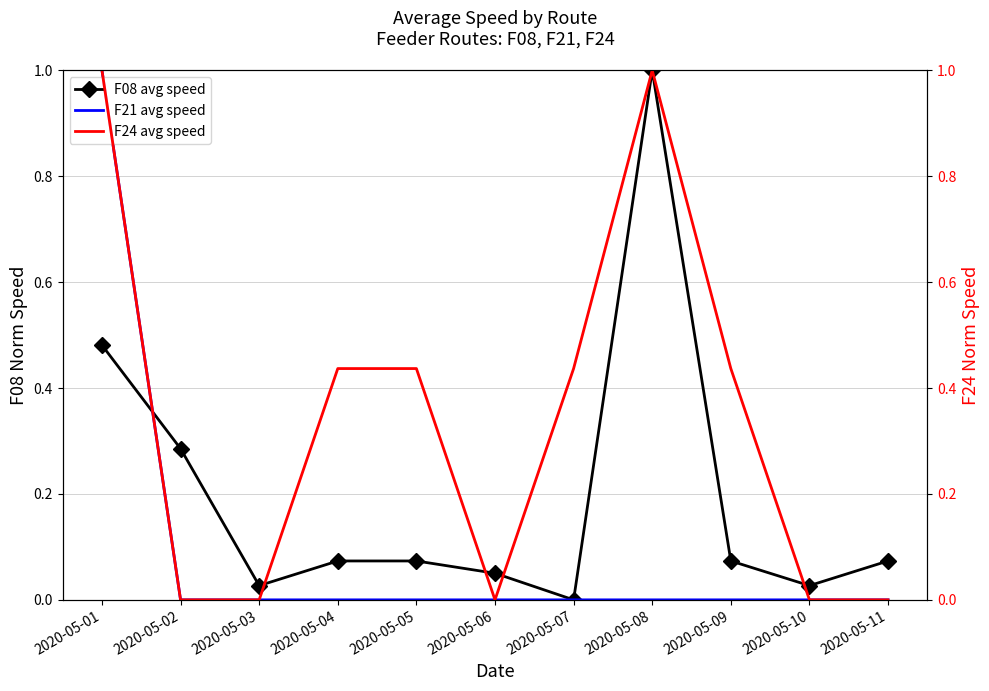

What is the spread (max minus min) of values at 2020-05-09?

0.4